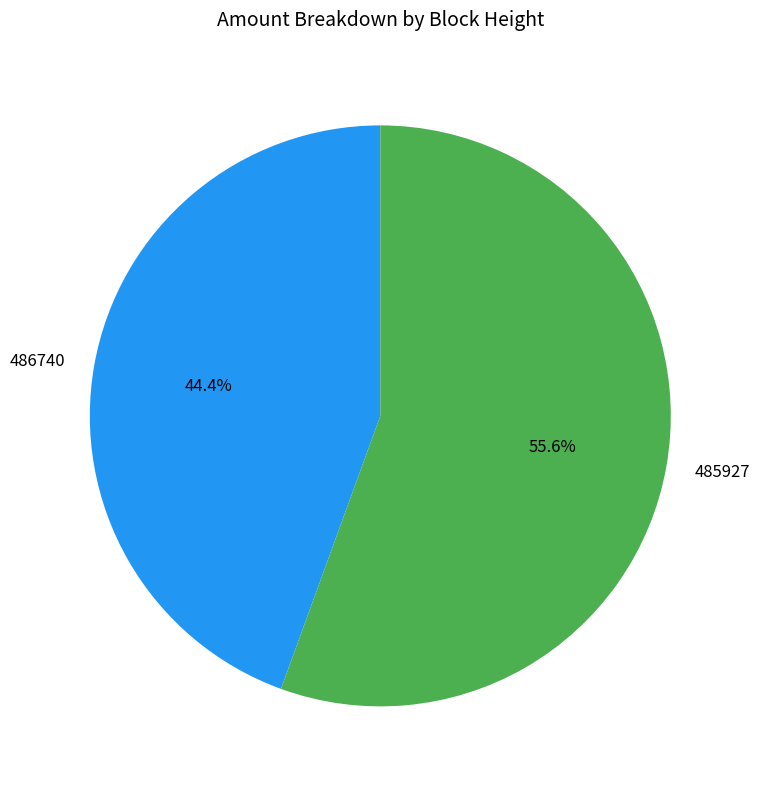

What percentage is the 486740 slice, to the nearest percent?

44%